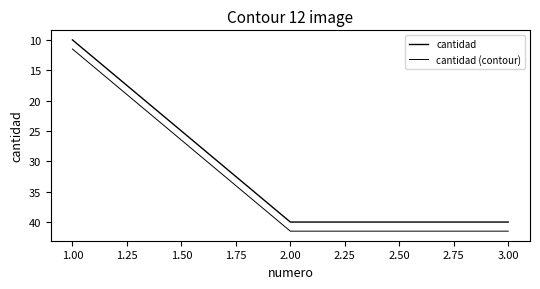

What is the difference between the maximum and minimum values in the cantidad series?

30.0